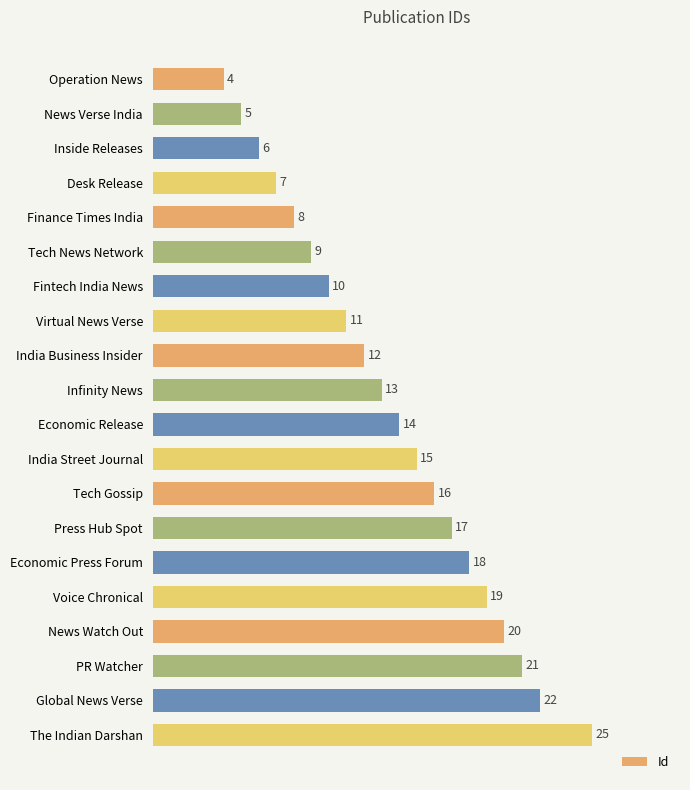

At which category does the chart reach its peak across all series?

The Indian Darshan